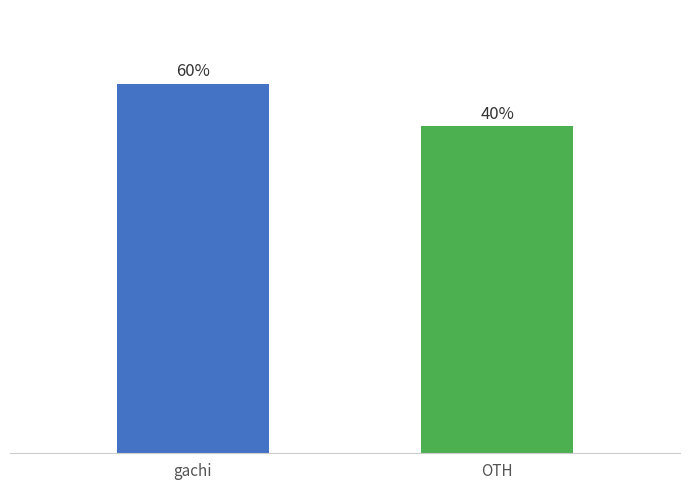

Is it true that the value at gachi is 1680?

False